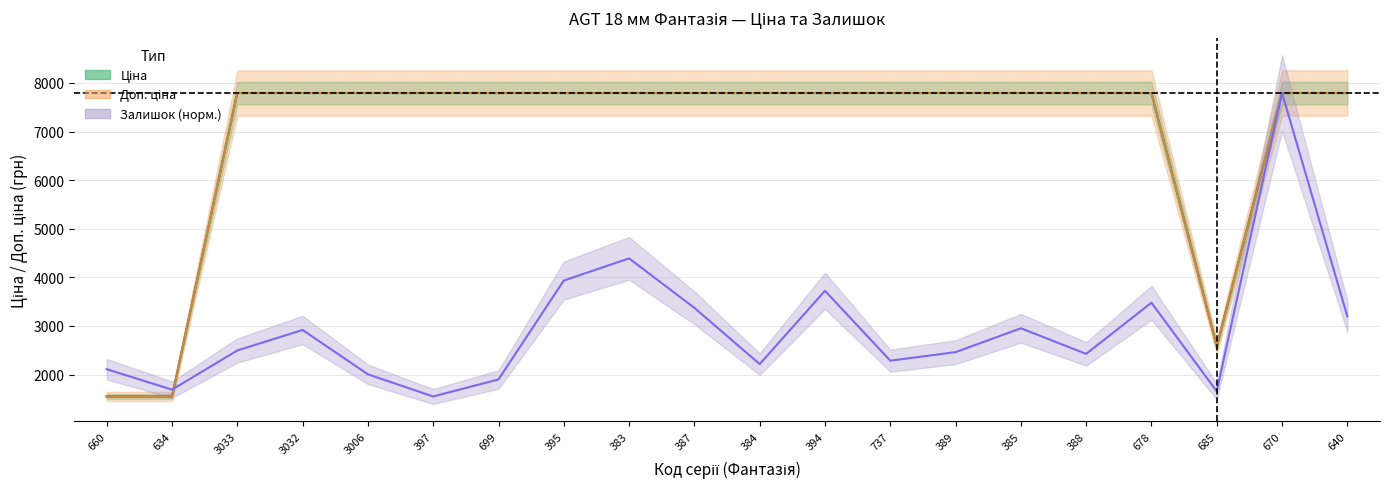

Reading left to right, transcribe all the data shown in this chart.

Ціна: 1547.7	1547.7	7792.9	7792.9	7792.9	7792.9	7792.9	7792.9	7792.9	7792.9	7792.9	7792.9	7792.9	7792.9	7792.9	7792.9	7792.9	2578.7	7792.9	7792.9
Доп. ціна: 1548.0	1548.0	7792.9	7792.9	7792.9	7792.9	7792.9	7792.9	7792.9	7792.9	7792.9	7792.9	7792.9	7792.9	7792.9	7792.9	7792.9	2579.0	7792.9	7792.9
Залишок: 2109.1	1688.0	2495.0	2916.0	2003.8	1547.7	1898.5	3933.5	4389.6	3372.1	2214.3	3723.0	2284.5	2459.9	2951.1	2424.8	3477.4	1652.9	7792.9	3196.7